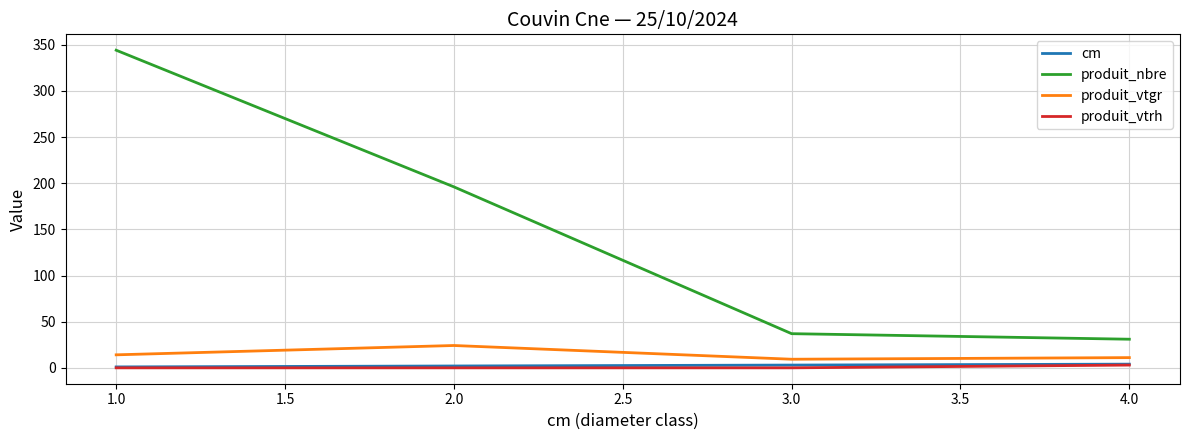

Is this an area chart (filled region under the line)?

No